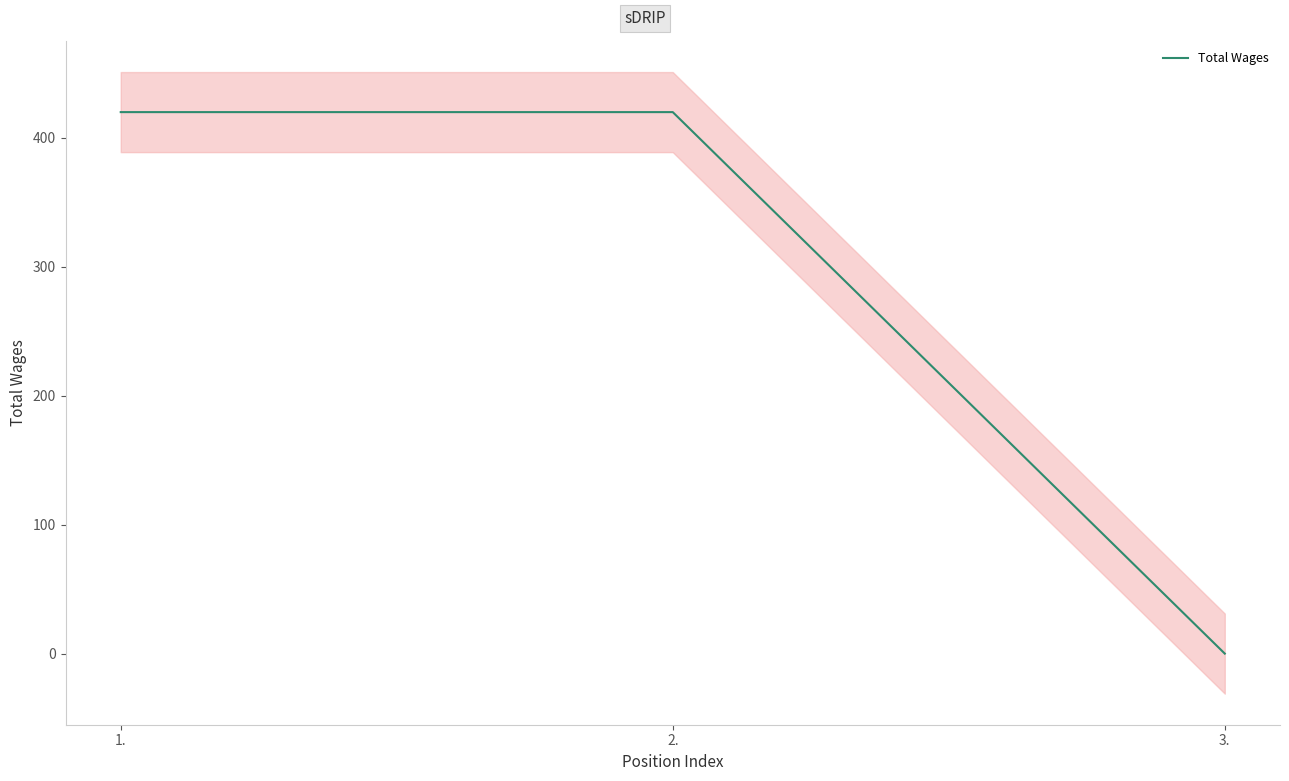

Reading left to right, what are all the values shown in this chart?

420	420	0